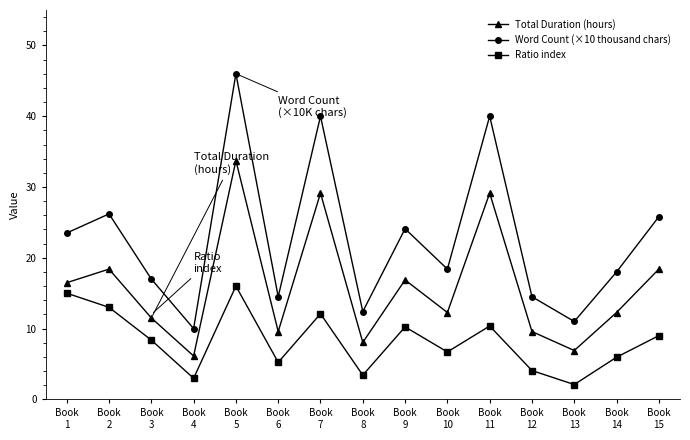

What is the value of the Ratio index point at the 11th from the left?

10.4